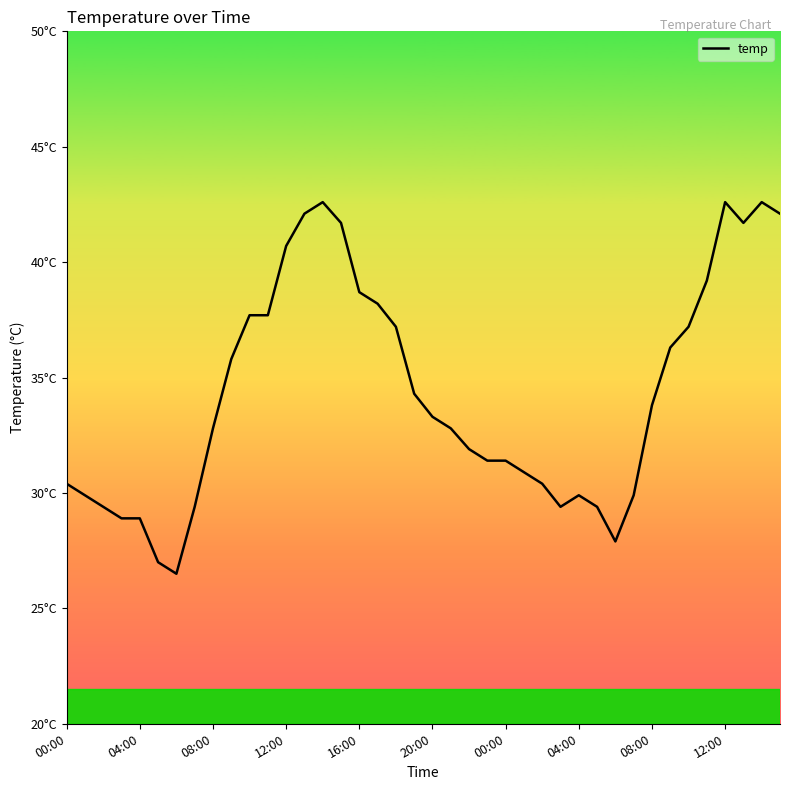

Is this an area chart (filled region under the line)?

No